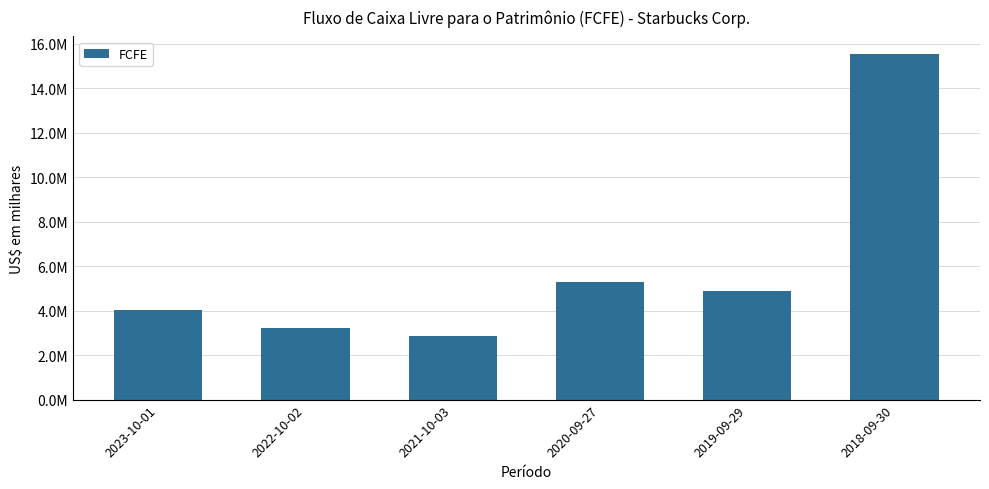

Which label corresponds to the smallest value in the chart?

2021-10-03